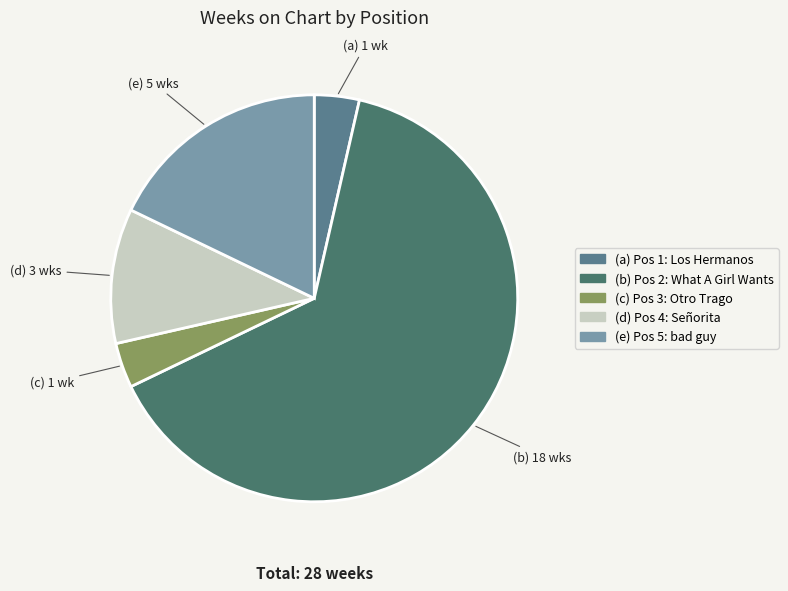

Rank the categories by value from highest to lowest.

2 - What A Girl Wants, 5 - bad guy, 4 - Señorita, 1 - Los Hermanos (En Directo), 3 - Otro Trago